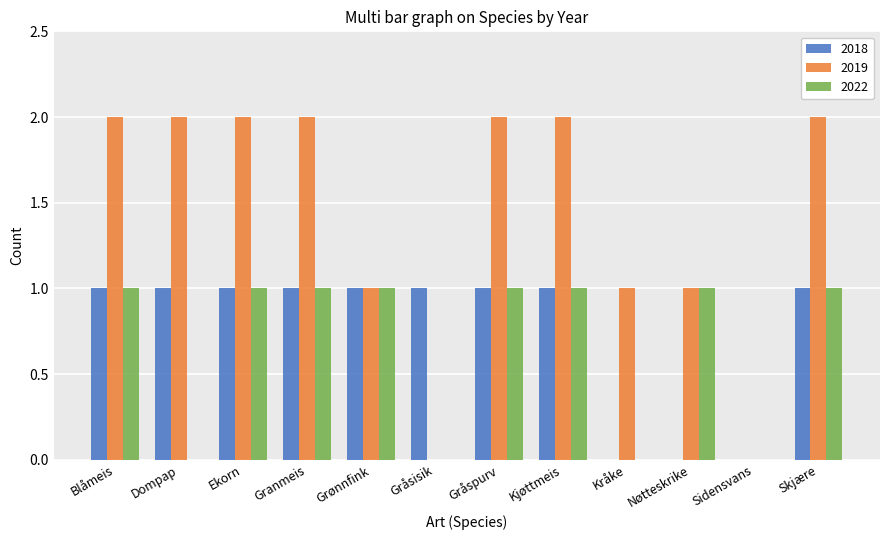

The 2018 series shows 0 at Blåmeis. True or false?

False